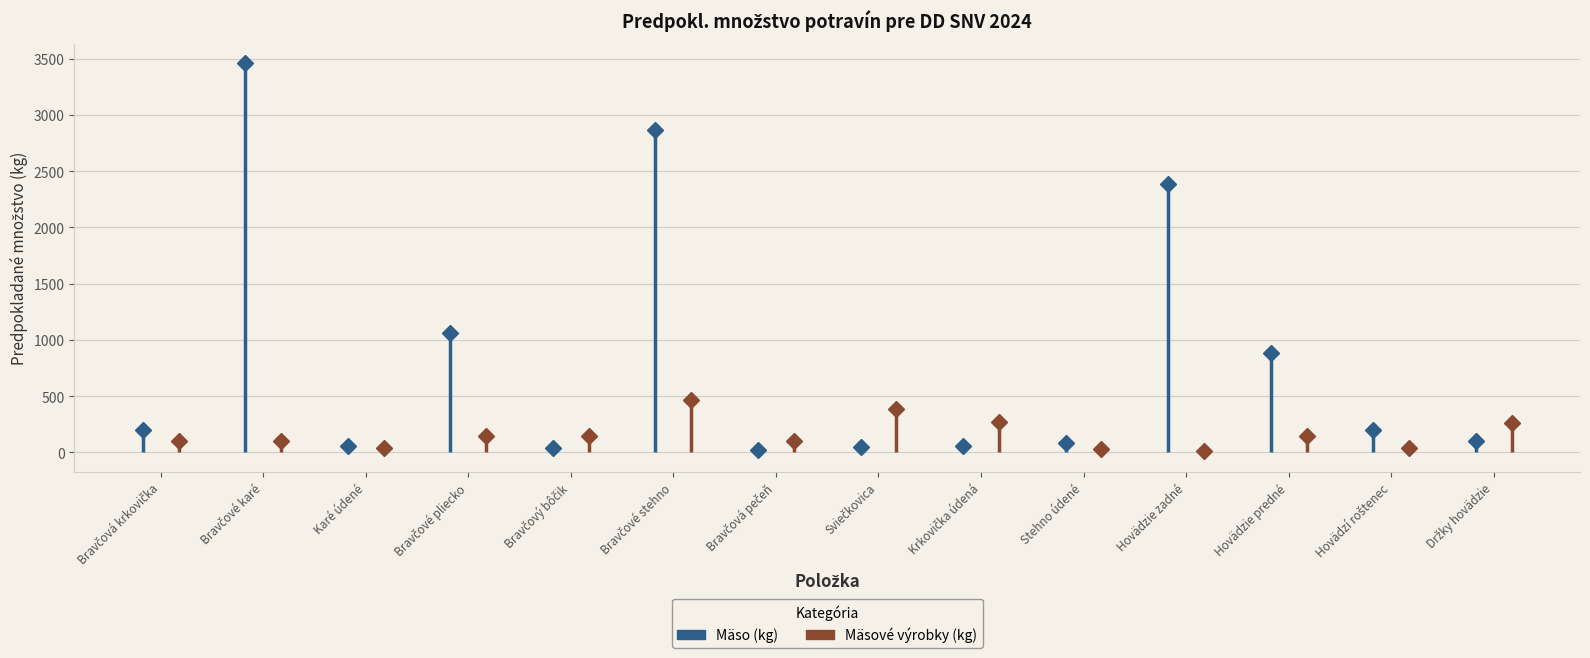

At which category does Mäsové výrobky (kg) reach its first local valley?

Karé údené